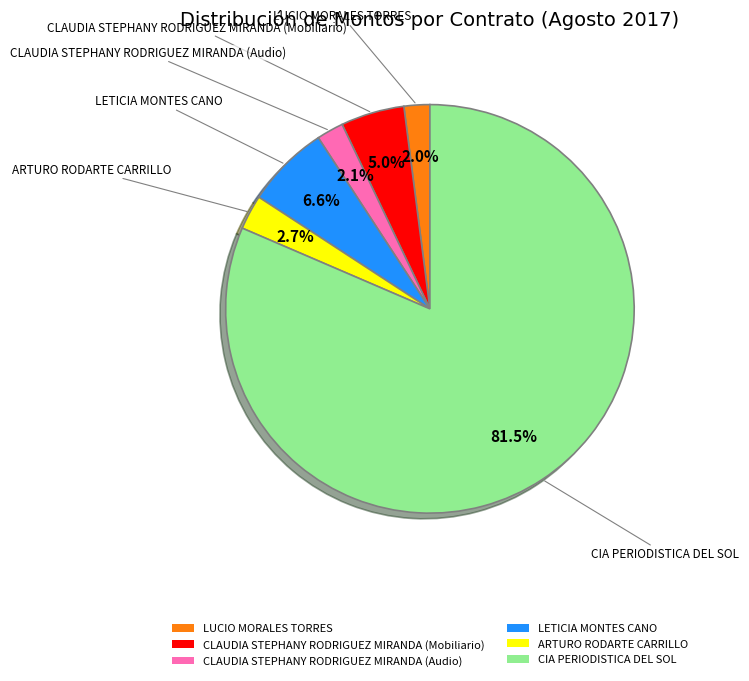

Do ARTURO RODARTE CARRILLO and CLAUDIA STEPHANY RODRIGUEZ MIRANDA (Mobiliario) together represent more than half of the pie?

No